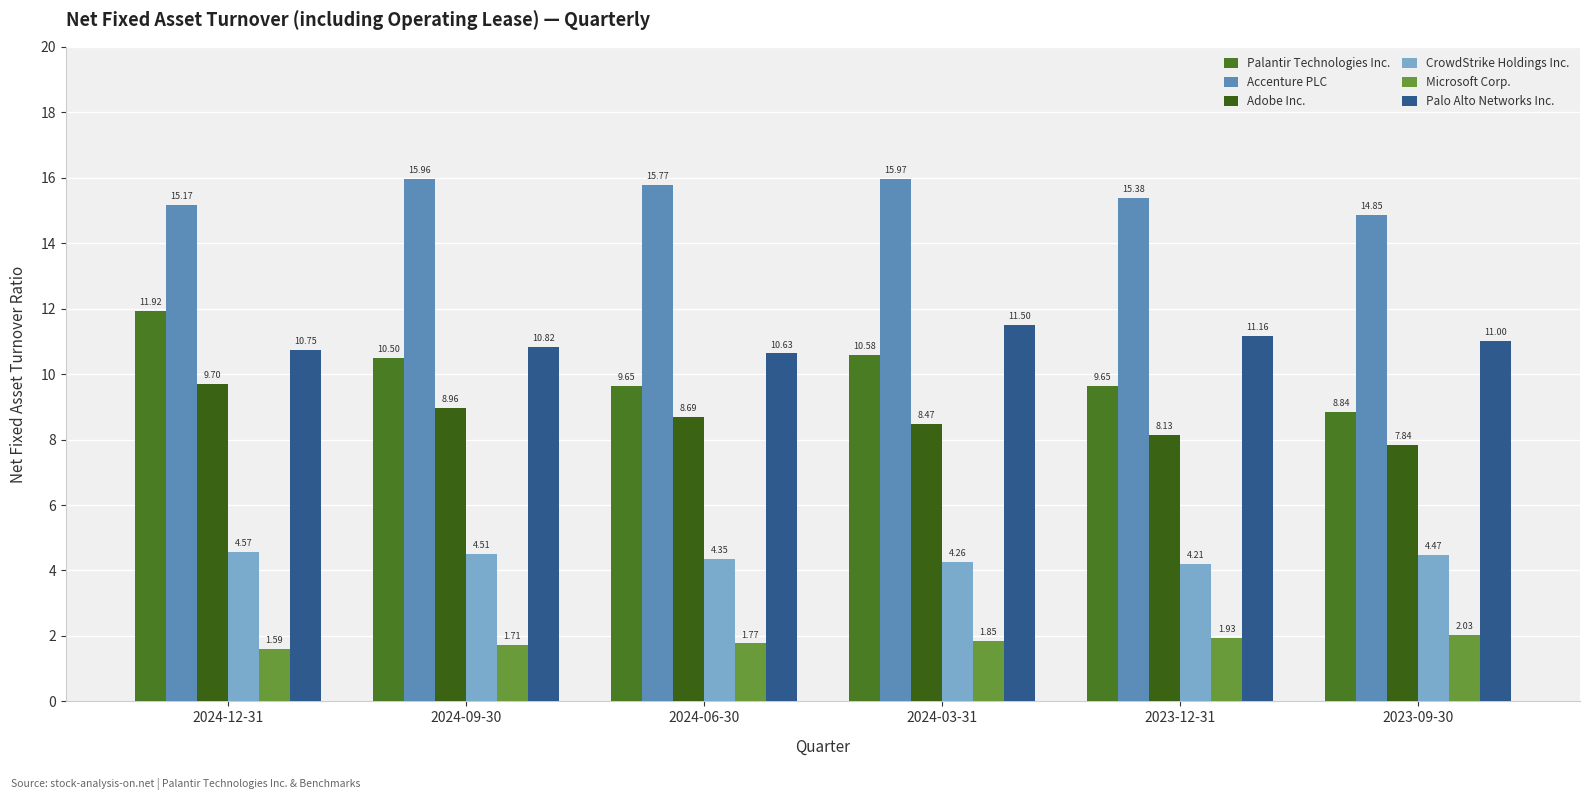

Read the Palo Alto Networks Inc. value at 2024-09-30.

10.8